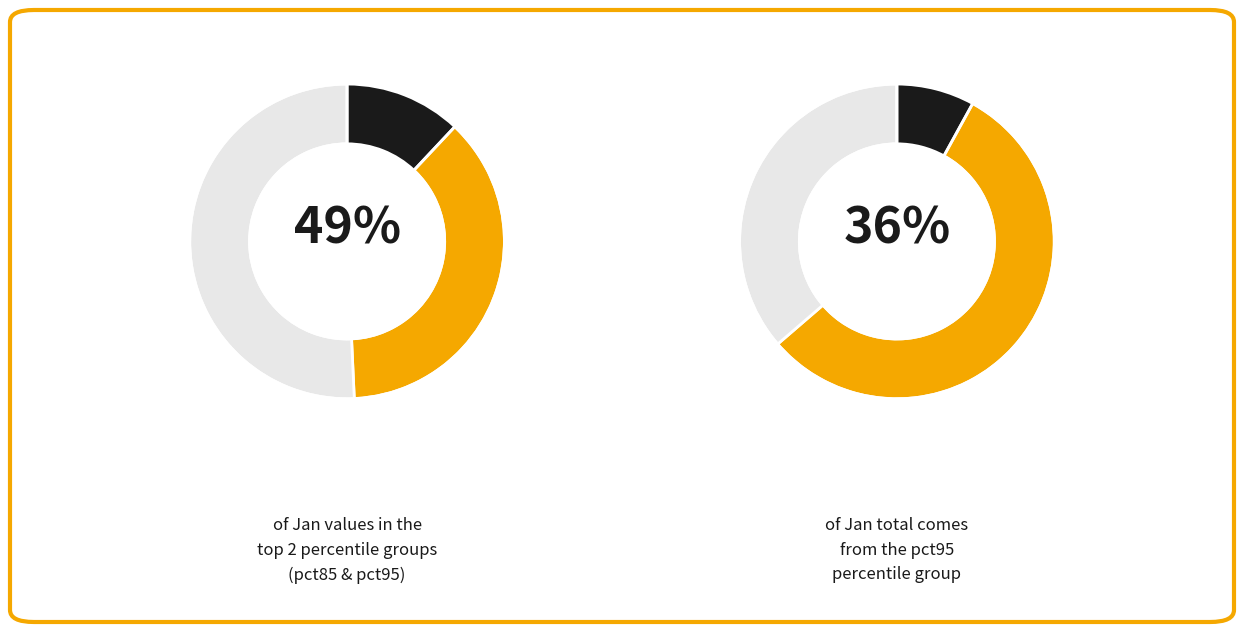

Rank the categories by value from lowest to highest.

pct25, pct15, pct45, pct35, pct05, pct55, pct75, pct65, pct85, pct95